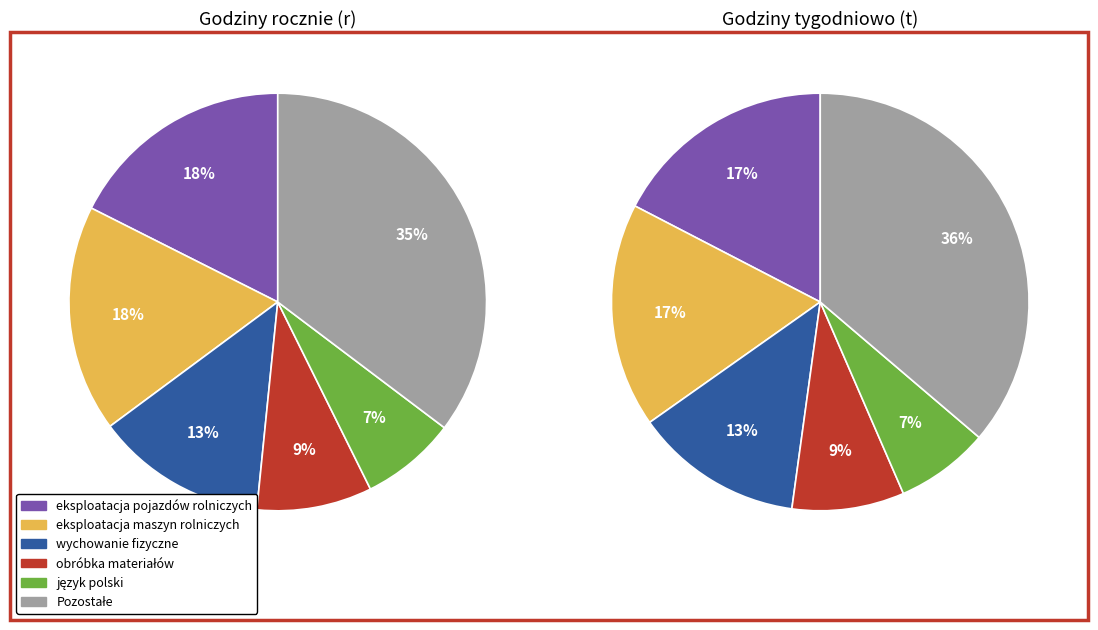

Does historia represent more than half of the total?

No